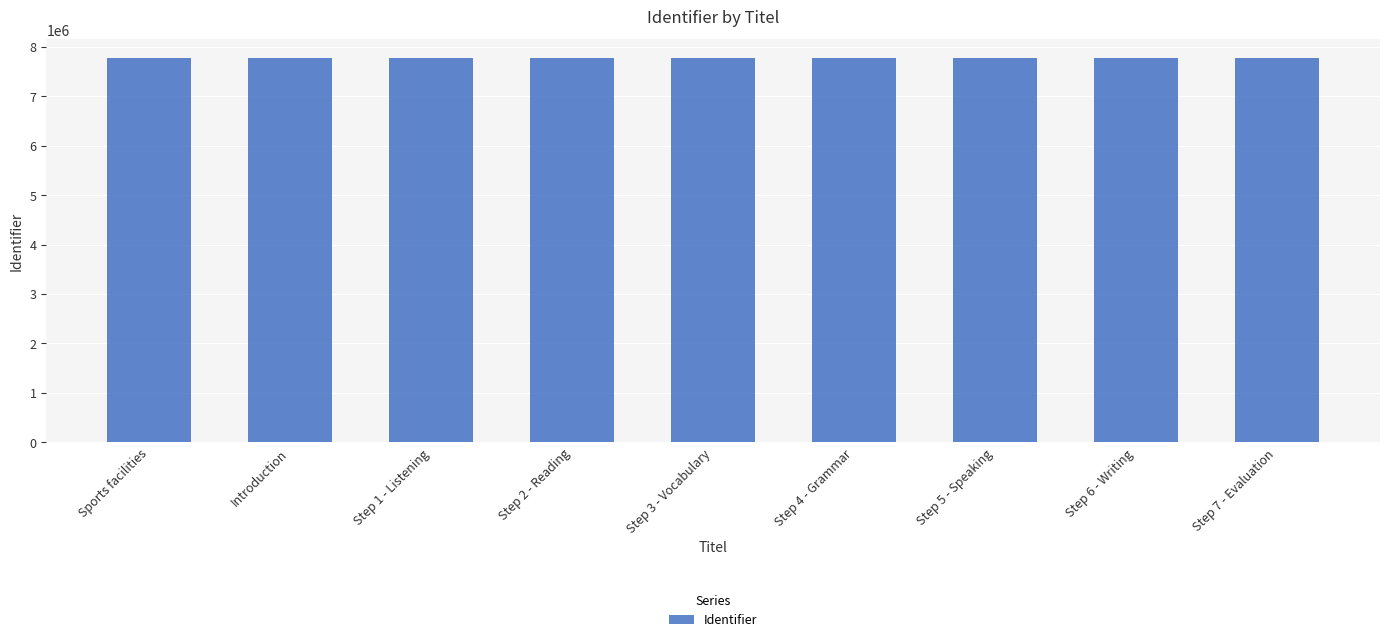

Approximately how many times larger is the value at Step 1 - Listening compared to Step 7 - Evaluation?

1.0